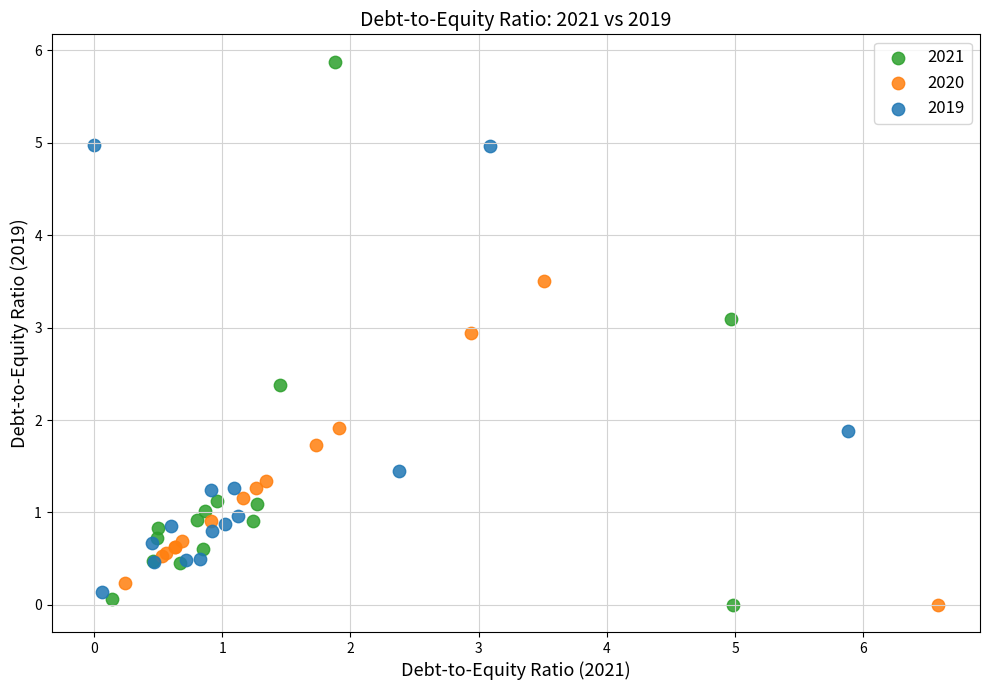

Which series has the largest Y range (max minus min)?

2021